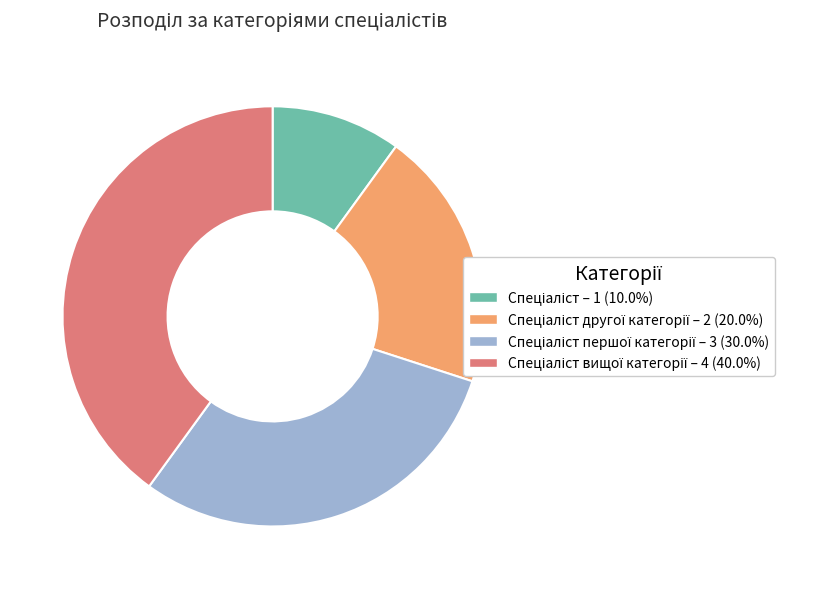

Is there a majority slice in this chart?

No